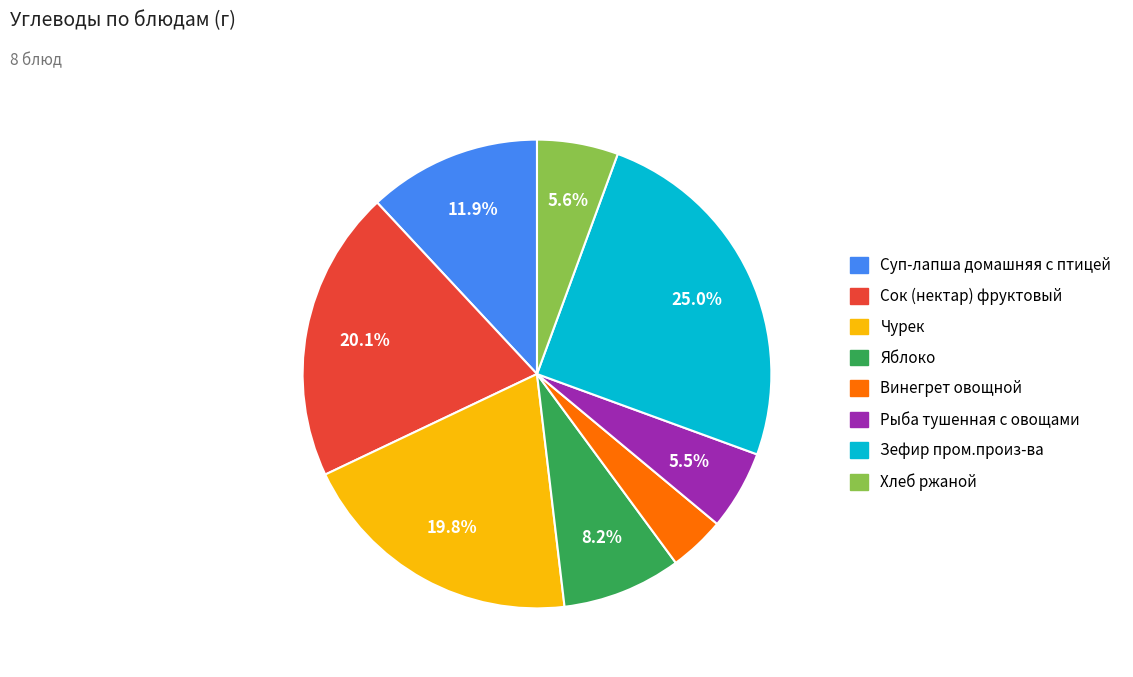

Does Чурек account for over 50% of the chart?

No